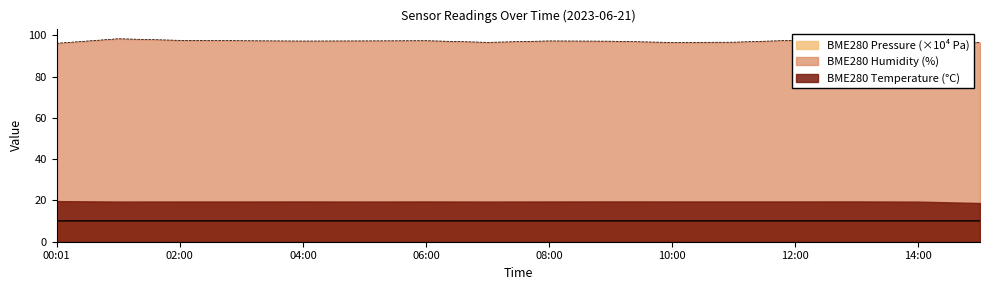

Which series changed the most between 05:00 and 11:00?

BME280_humidity